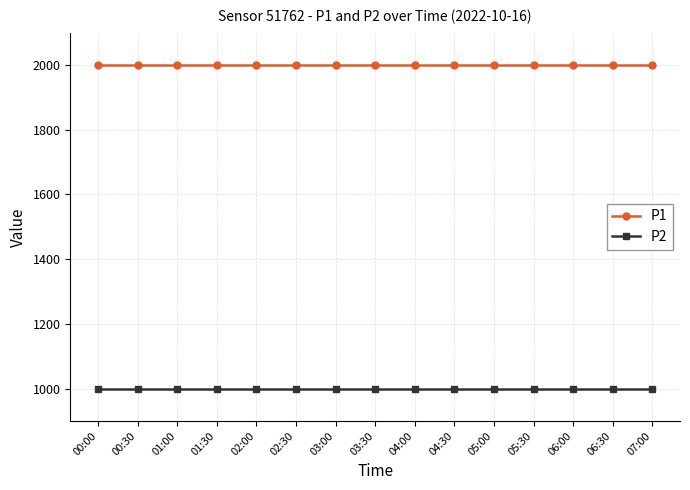

What is the greatest value displayed?

1999.9